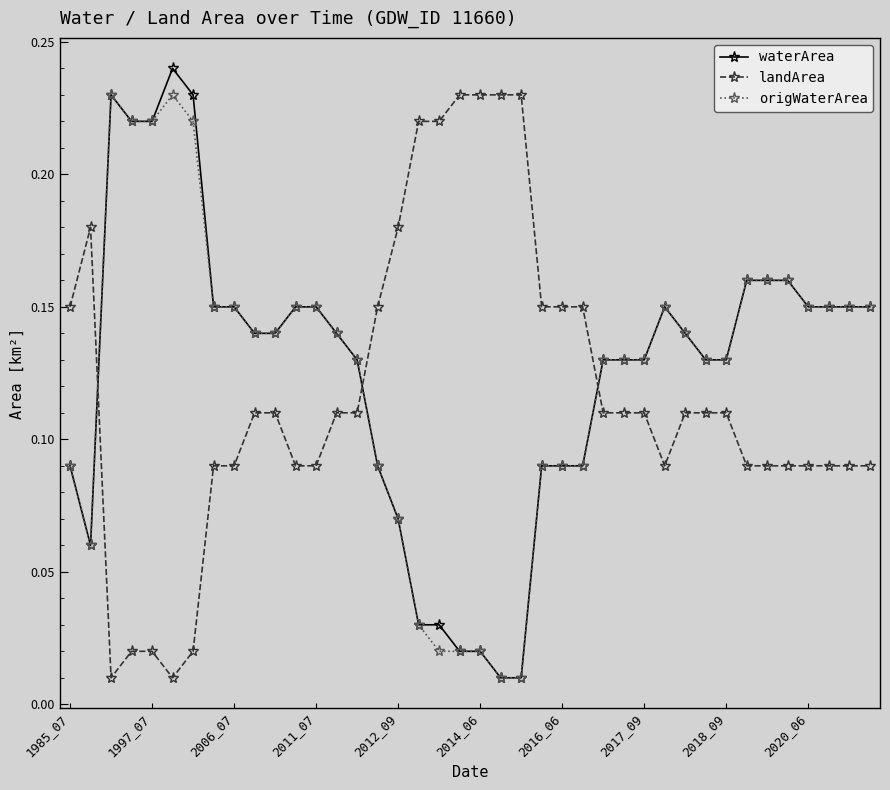

How many times do landArea and waterArea cross each other?

3